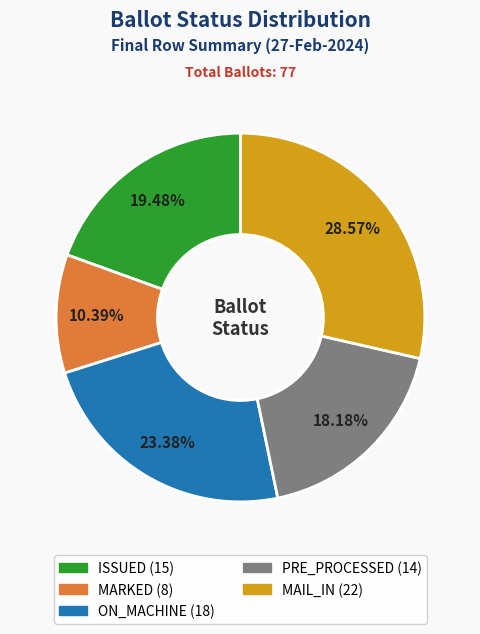

Is there a majority slice in this chart?

No